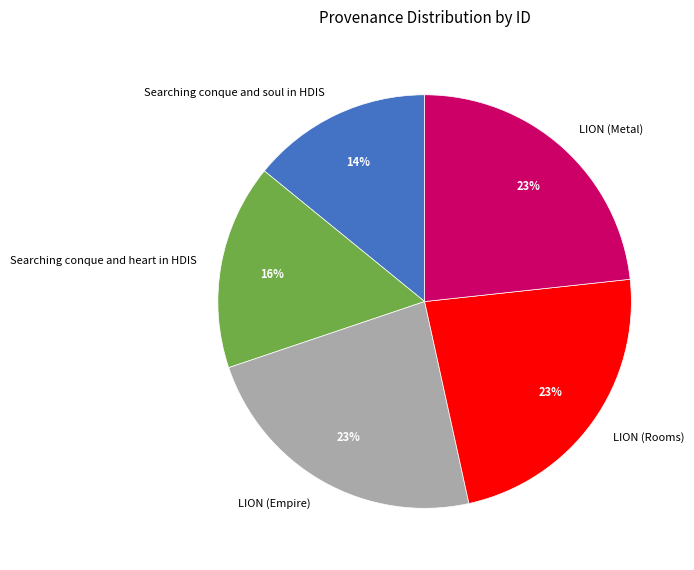

How many slices are in this pie chart?

5